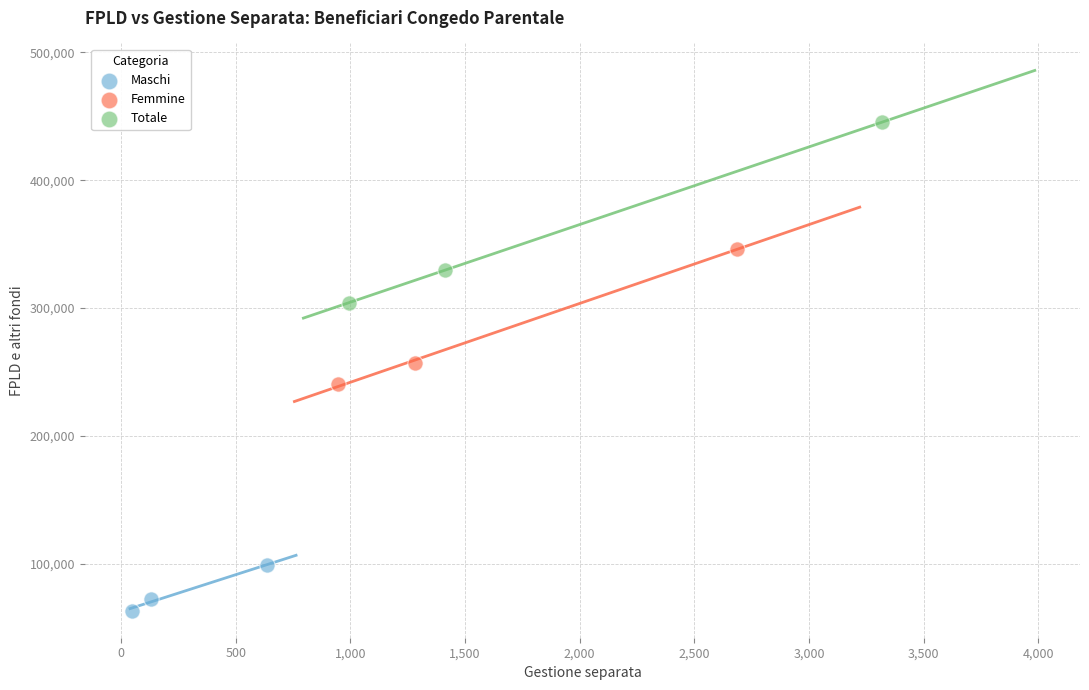

Which series has the largest Y range (max minus min)?

Totale